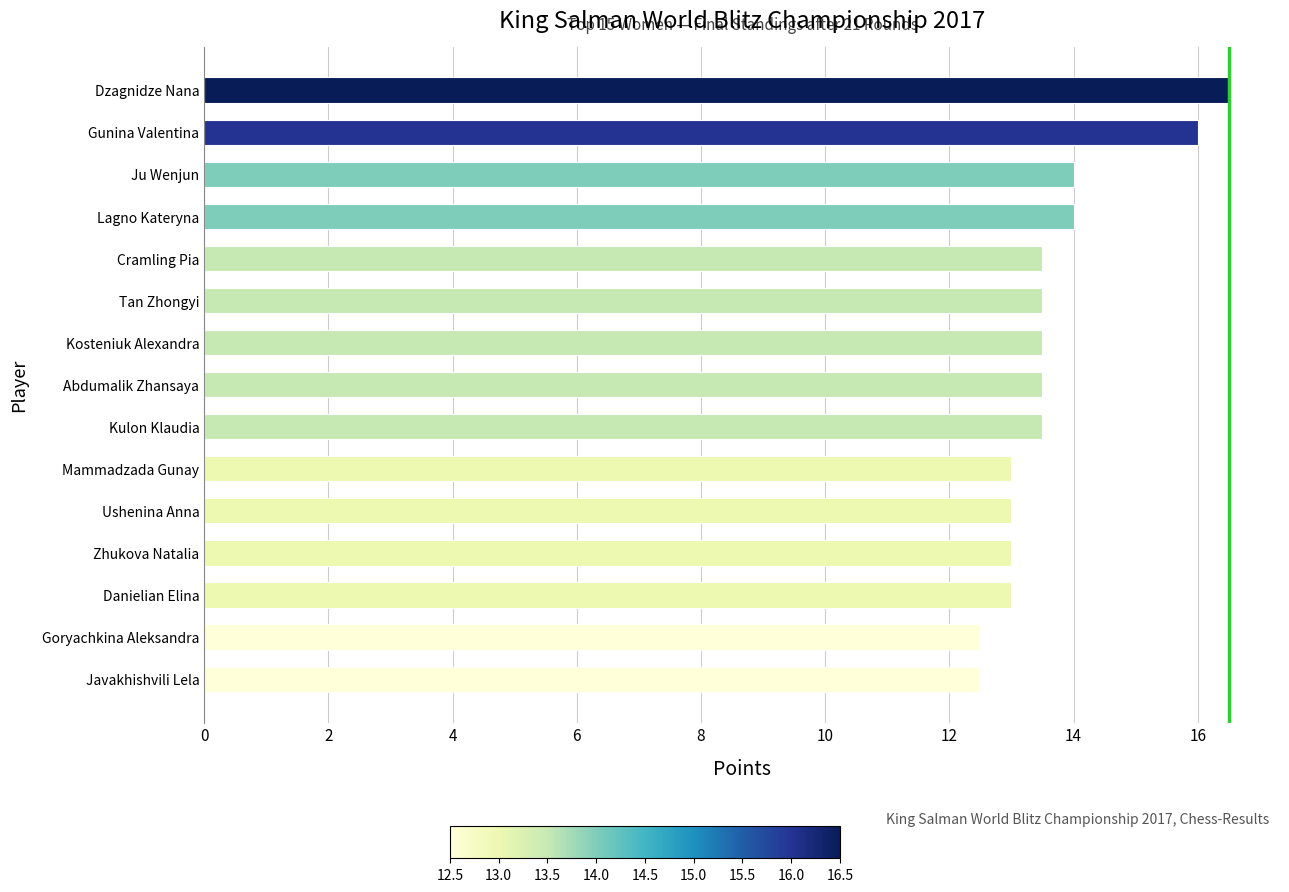

Reading top to bottom, extract all data points from this chart.

16.5	16.0	14.0	14.0	13.5	13.5	13.5	13.5	13.5	13.0	13.0	13.0	13.0	12.5	12.5